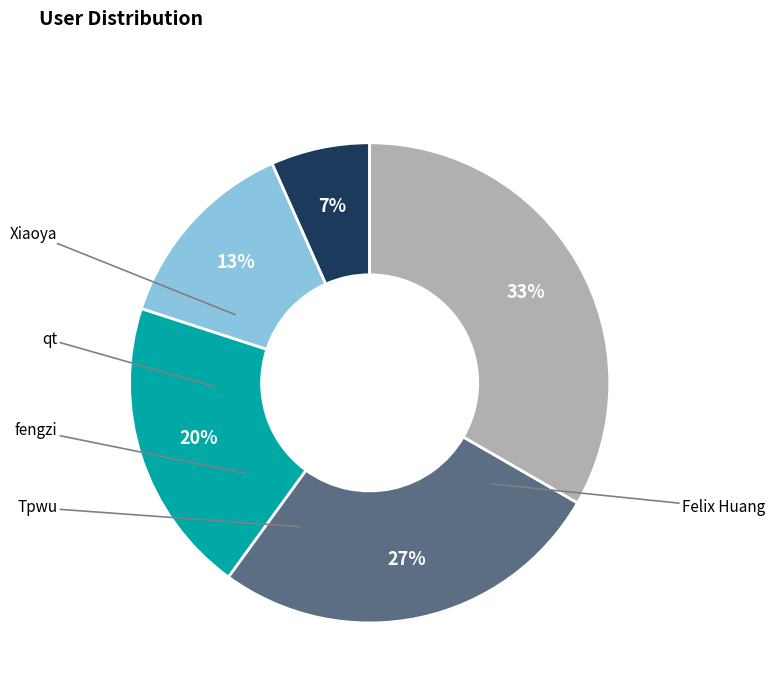

The Felix Huang slice represents 41% of the pie. True or false?

False